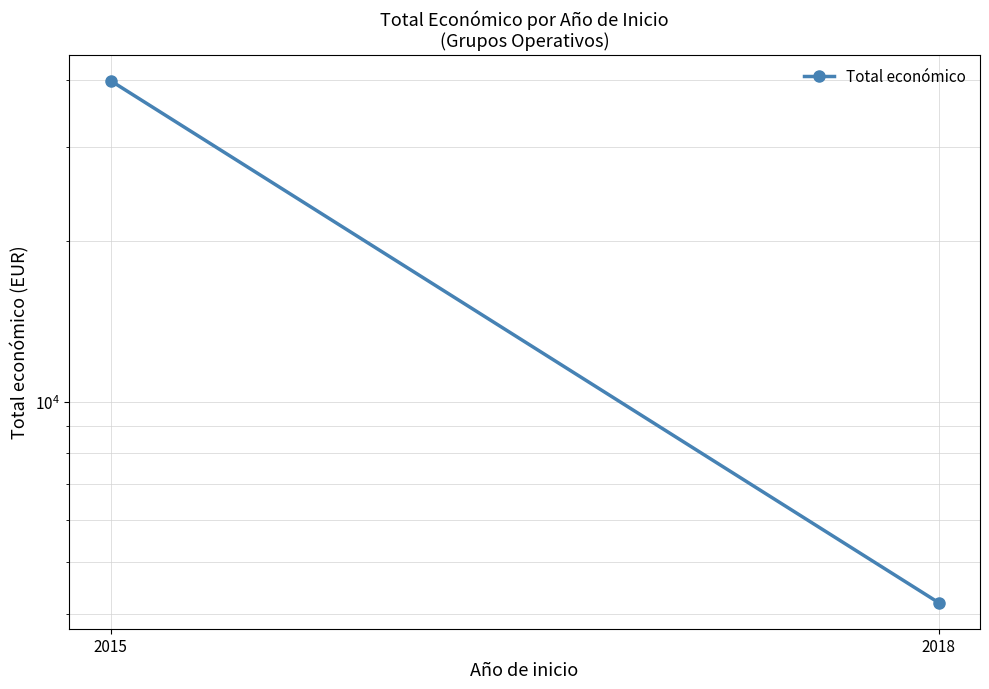

How many lines are shown in the chart?

1